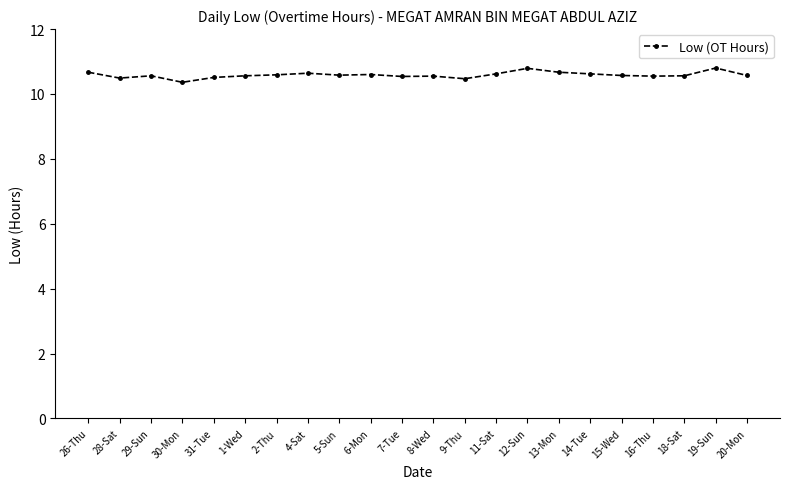

Which category has the lowest value across all series?

30-Mon